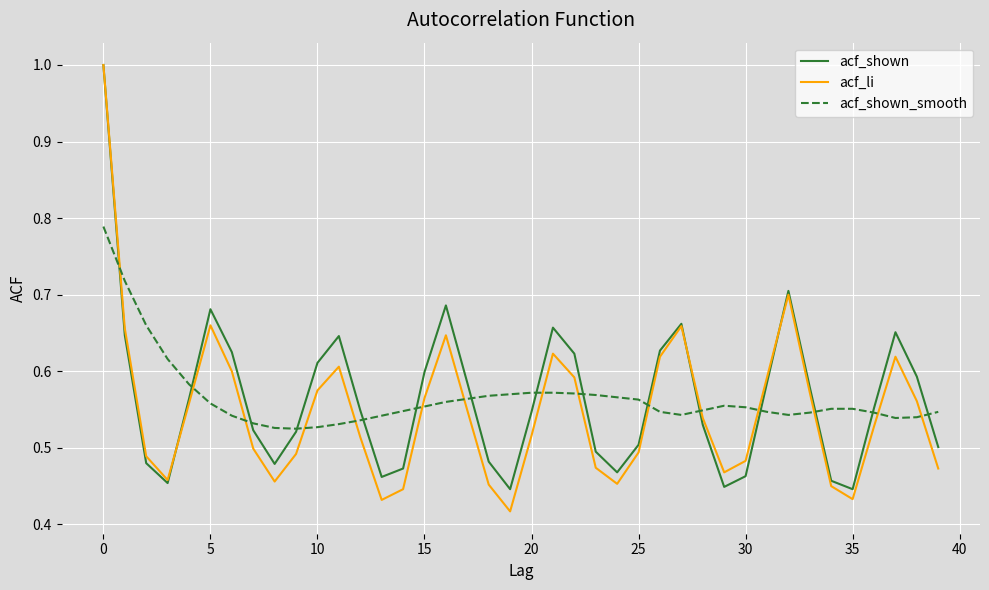

Which series has the largest range (max minus min)?

acf_li